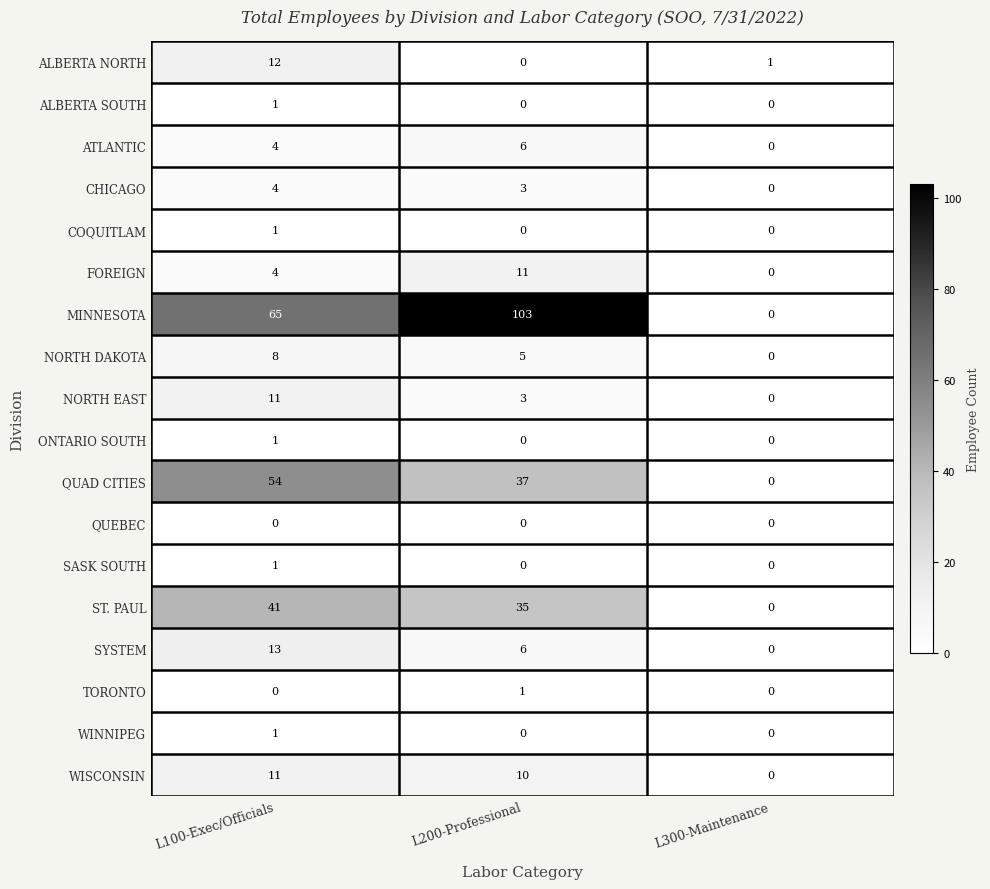

How many data points does each series have?

3